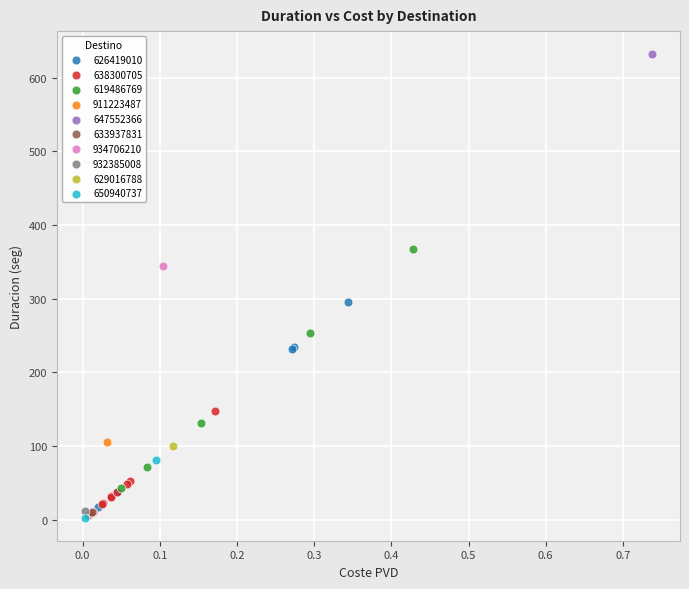

Which series contains the highest Y value?

647552366